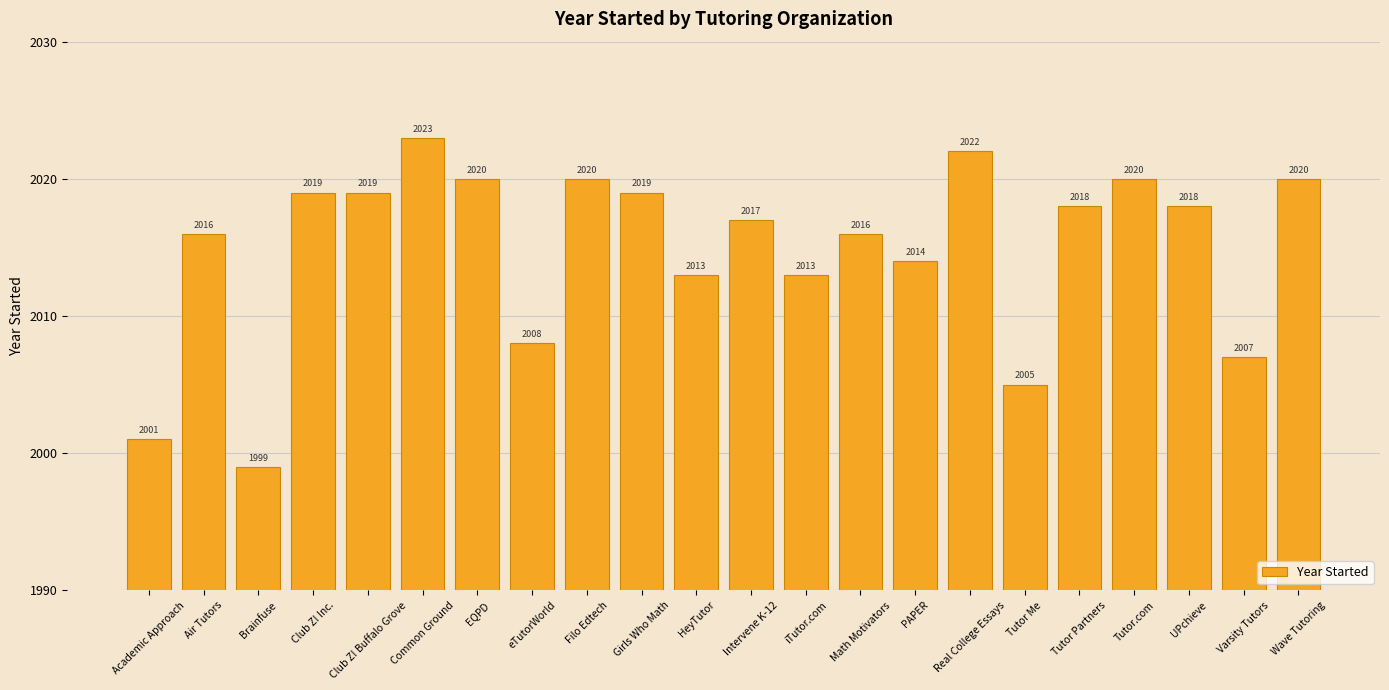

Reading right to left, what are all the values shown in this chart?

2020	2007	2018	2020	2018	2005	2022	2014	2016	2013	2017	2013	2019	2020	2008	2020	2023	2019	2019	1999	2016	2001